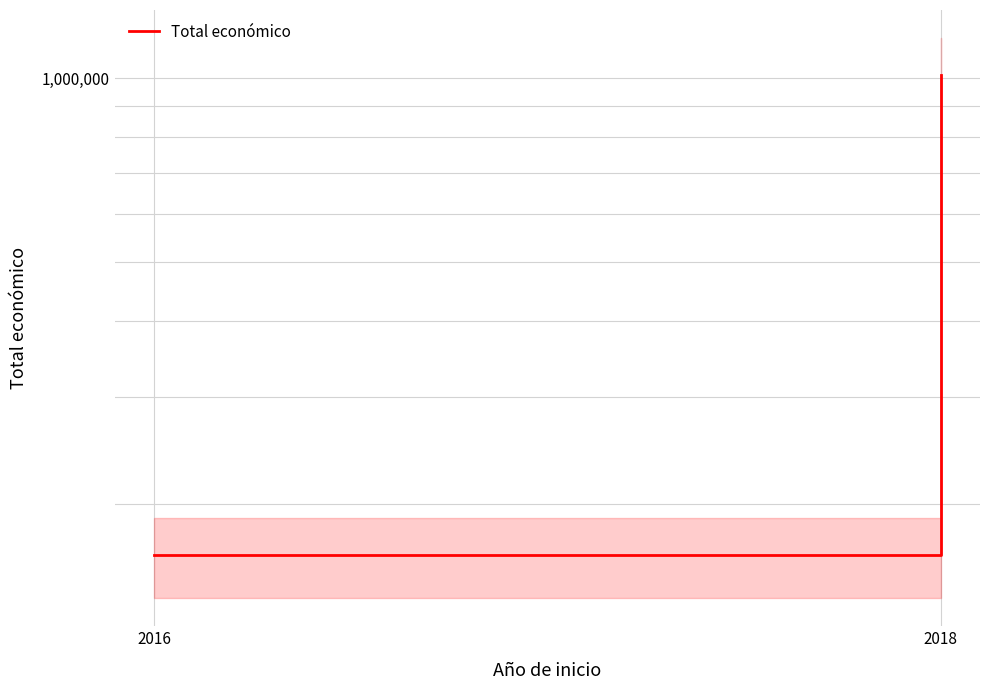

How many data points does each series have?

2